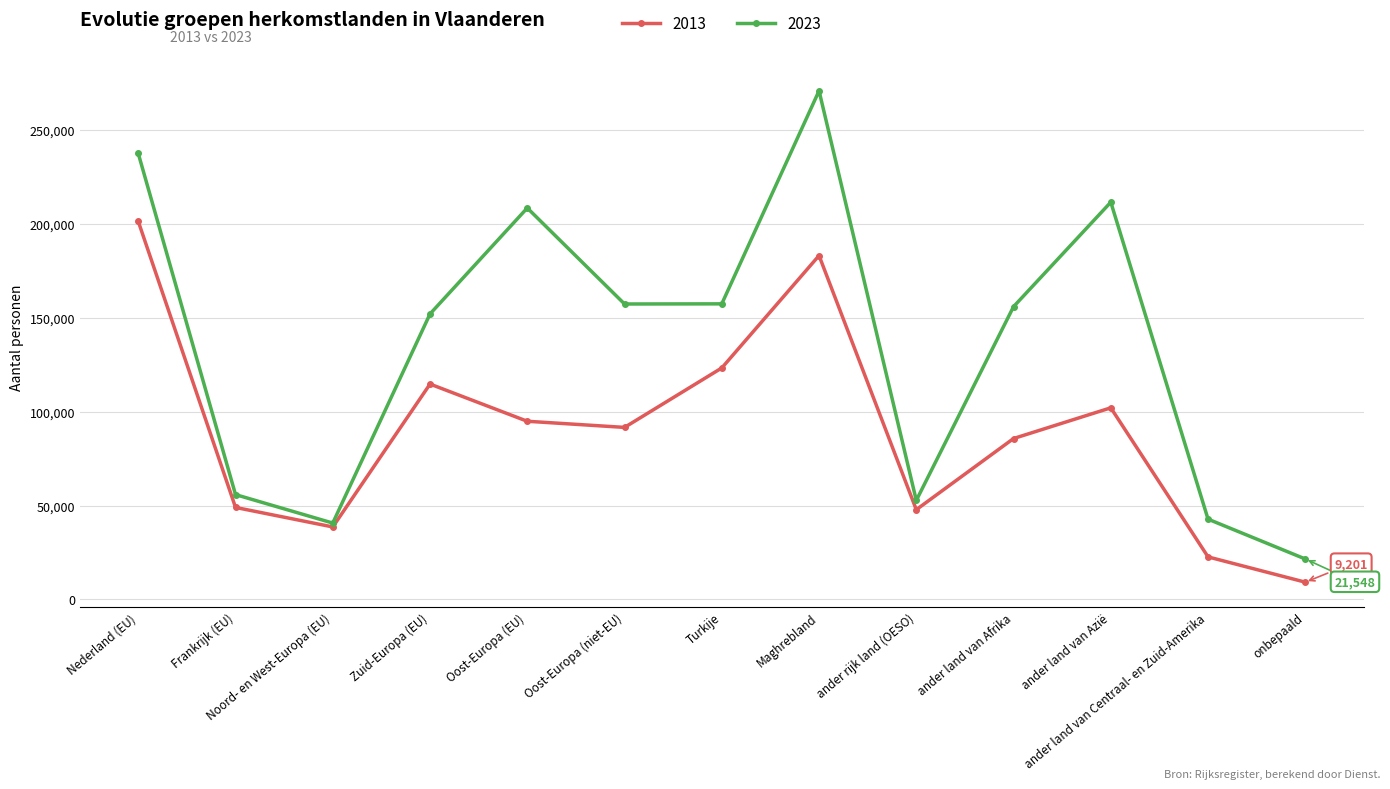

Is this an area chart (filled region under the line)?

No